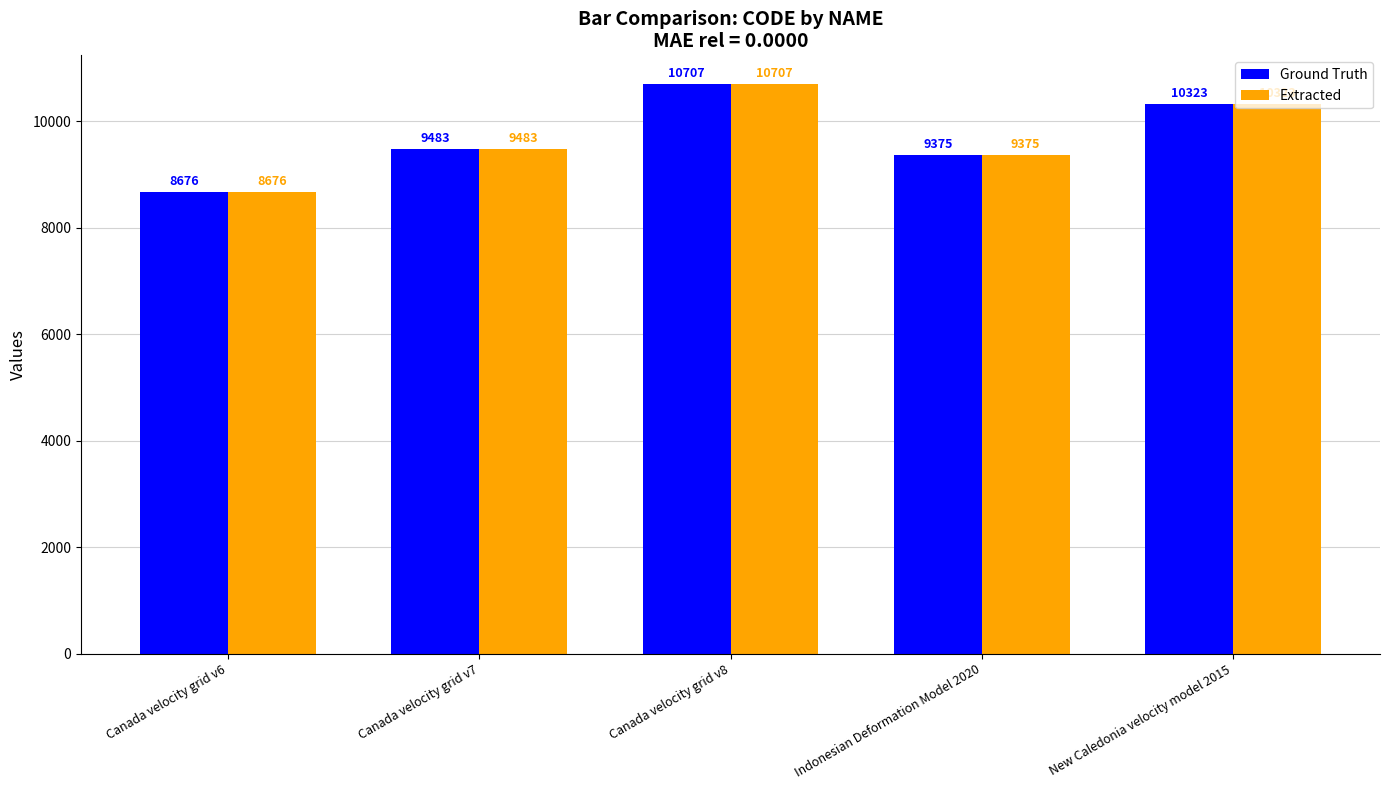

The value of Extracted at Indonesian Deformation Model 2020 is 4256. True or false?

False